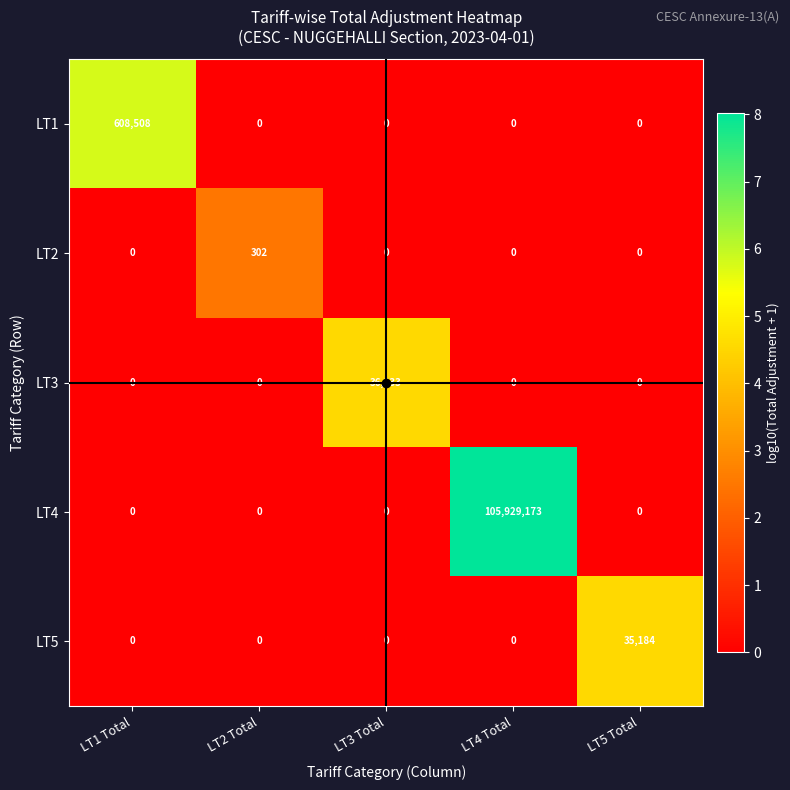

True or false: LT4 has a value of 156330542 at LT4 Total.

False